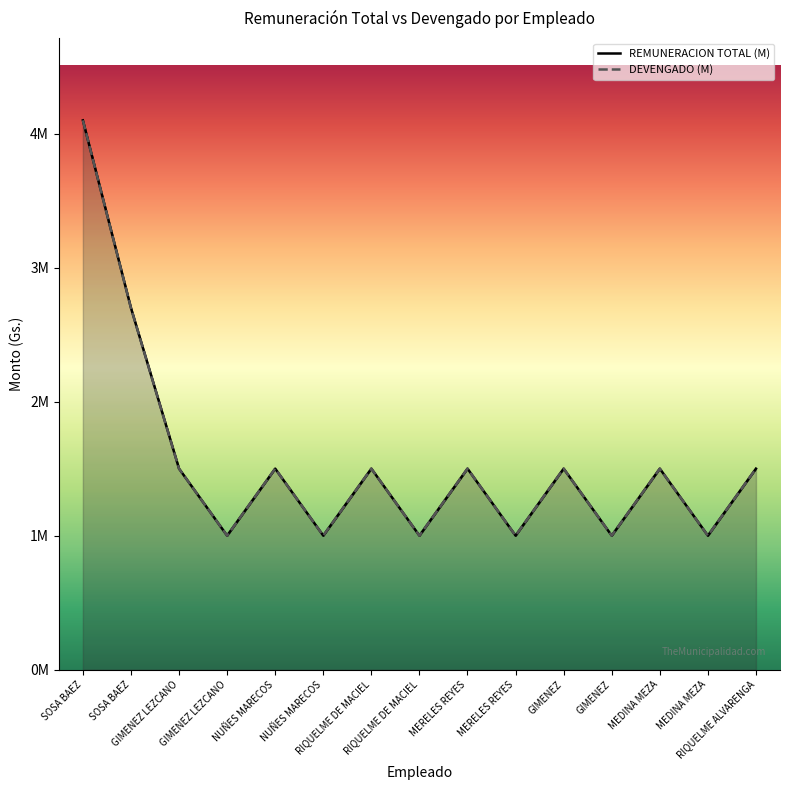

Which category has the lowest value across all series?

GIMENEZ LEZCANO